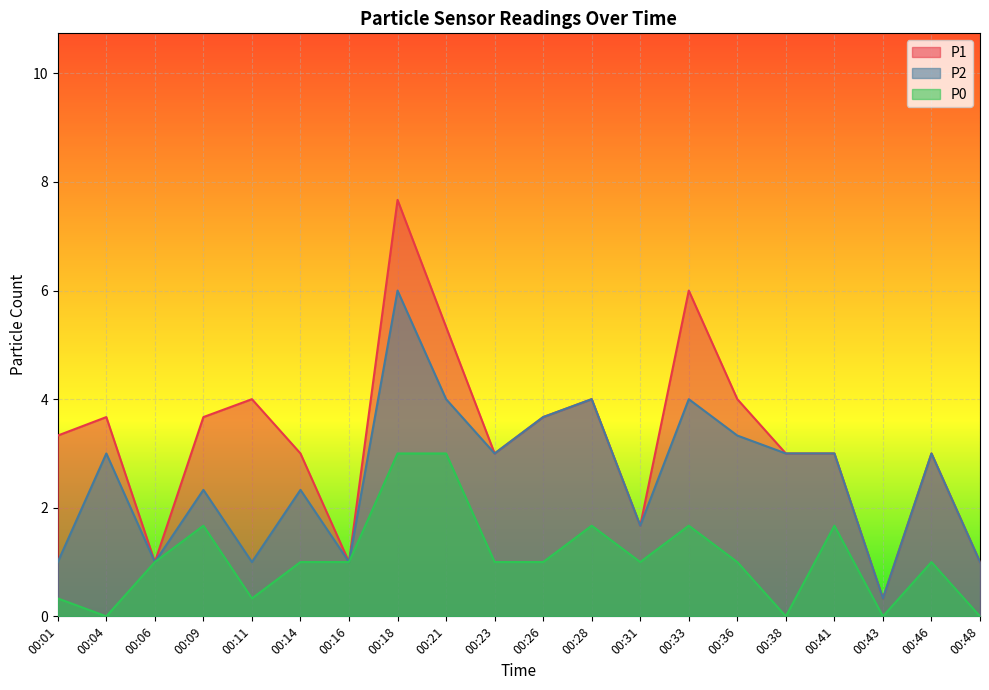

Reading right to left, what are all the values shown in this chart?

P1: 00:48=1.0	00:46=3.0	00:43=0.3	00:41=3.0	00:38=3.0	00:36=4.0	00:33=6.0	00:31=1.7	00:28=4.0	00:26=3.7	00:23=3.0	00:21=5.3	00:18=7.7	00:16=1.0	00:14=3.0	00:11=4.0	00:09=3.7	00:06=1.0	00:04=3.7	00:01=3.3
P2: 00:48=1.0	00:46=3.0	00:43=0.3	00:41=3.0	00:38=3.0	00:36=3.3	00:33=4.0	00:31=1.7	00:28=4.0	00:26=3.7	00:23=3.0	00:21=4.0	00:18=6.0	00:16=1.0	00:14=2.3	00:11=1.0	00:09=2.3	00:06=1.0	00:04=3.0	00:01=1.0
P0: 00:48=0.0	00:46=1.0	00:43=0.0	00:41=1.7	00:38=0.0	00:36=1.0	00:33=1.7	00:31=1.0	00:28=1.7	00:26=1.0	00:23=1.0	00:21=3.0	00:18=3.0	00:16=1.0	00:14=1.0	00:11=0.3	00:09=1.7	00:06=1.0	00:04=0.0	00:01=0.3